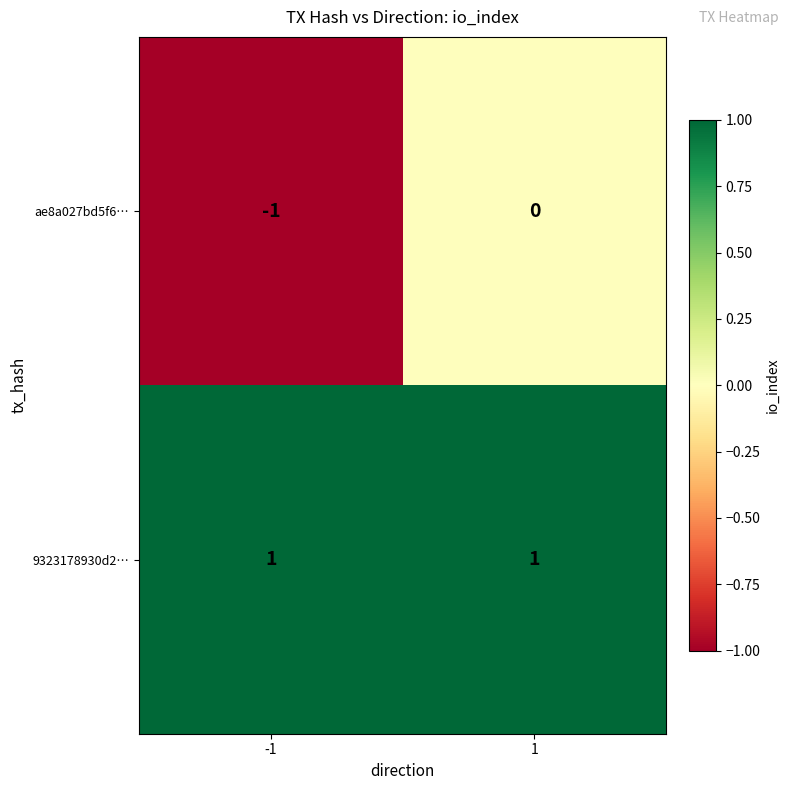

Rank the series by their average value, from lowest to highest.

ae8a027bd5f6…, 9323178930d2…